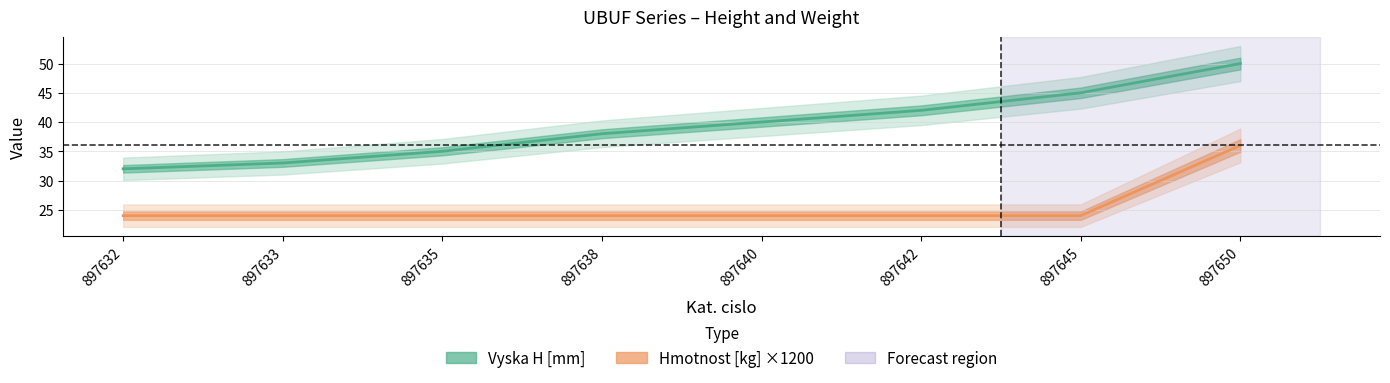

At which label is Vyska H [mm] closest to 41?

897640